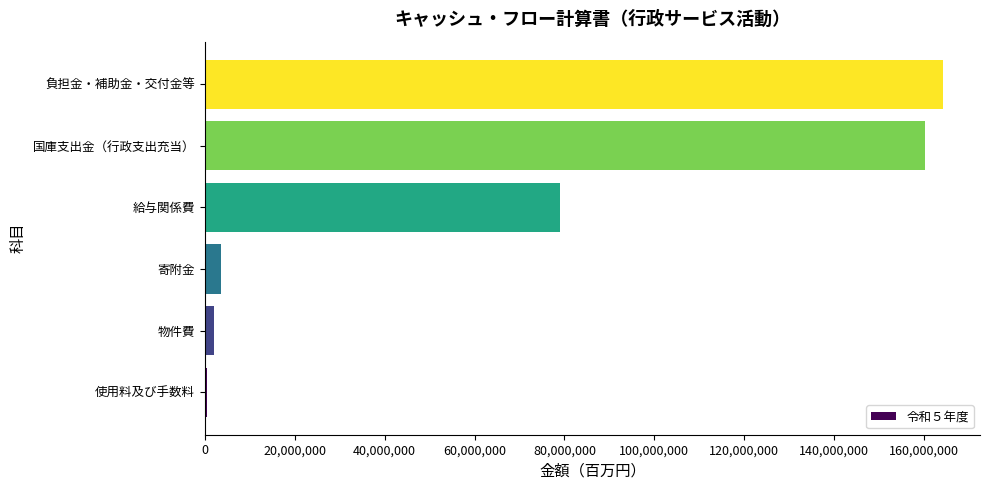

Reading bottom to top, extract all data points from this chart.

使用料及び手数料=477990	物件費=2138559	寄附金=3687922	給与関係費=79114838	国庫支出金（行政支出充当）=160087580	負担金・補助金・交付金等=164214398